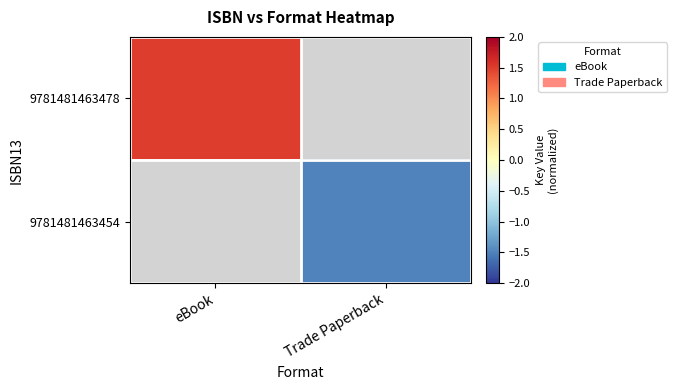

How many values in the 9781481463454 series are below -1?

1